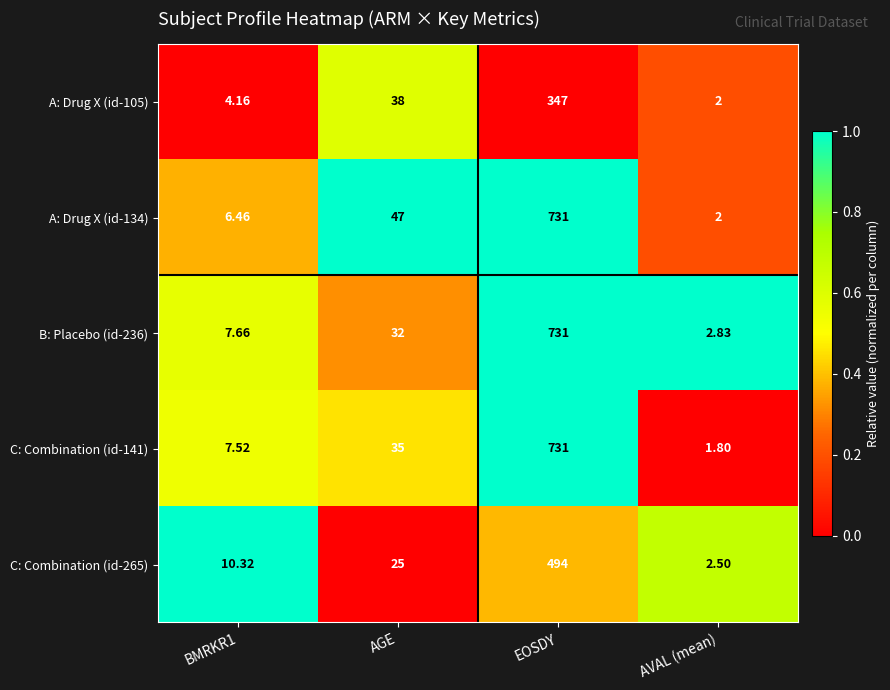

Which label corresponds to the smallest value in the chart?

AVAL (mean)